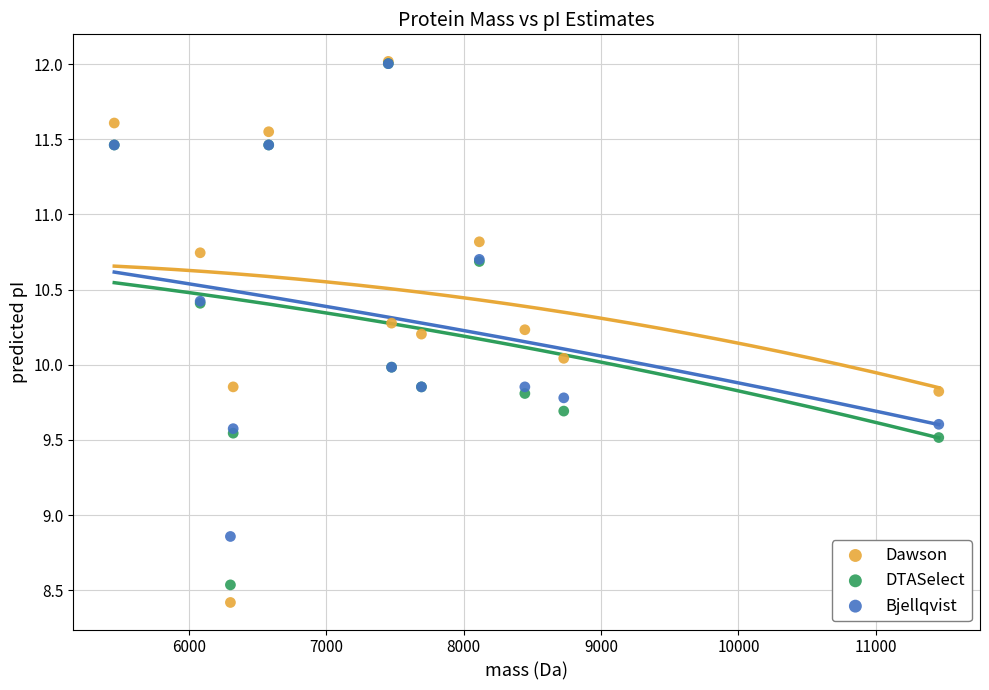

Which series reaches the minimum Y coordinate?

Dawson